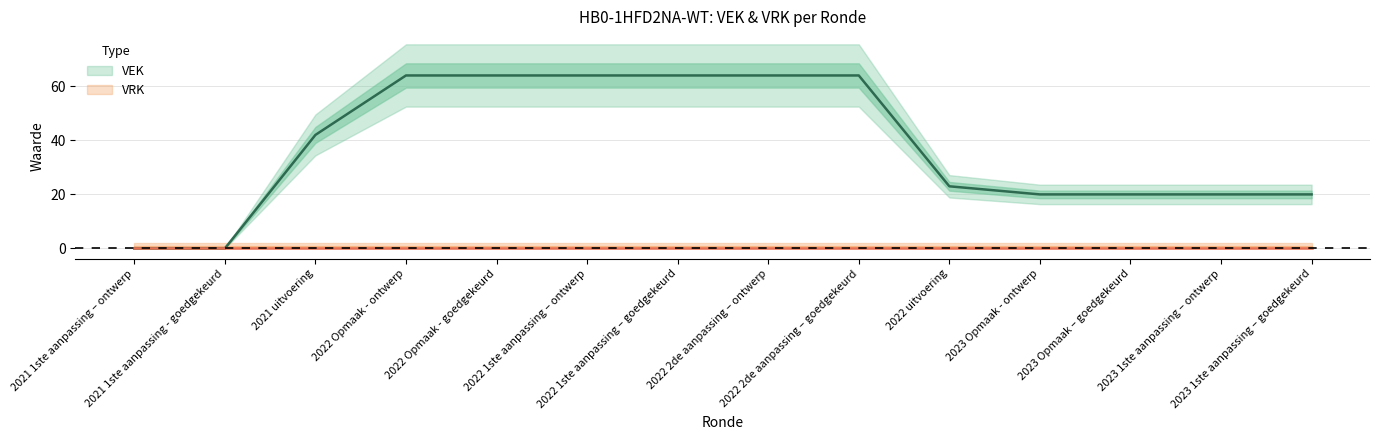

How many lines are shown in the chart?

1